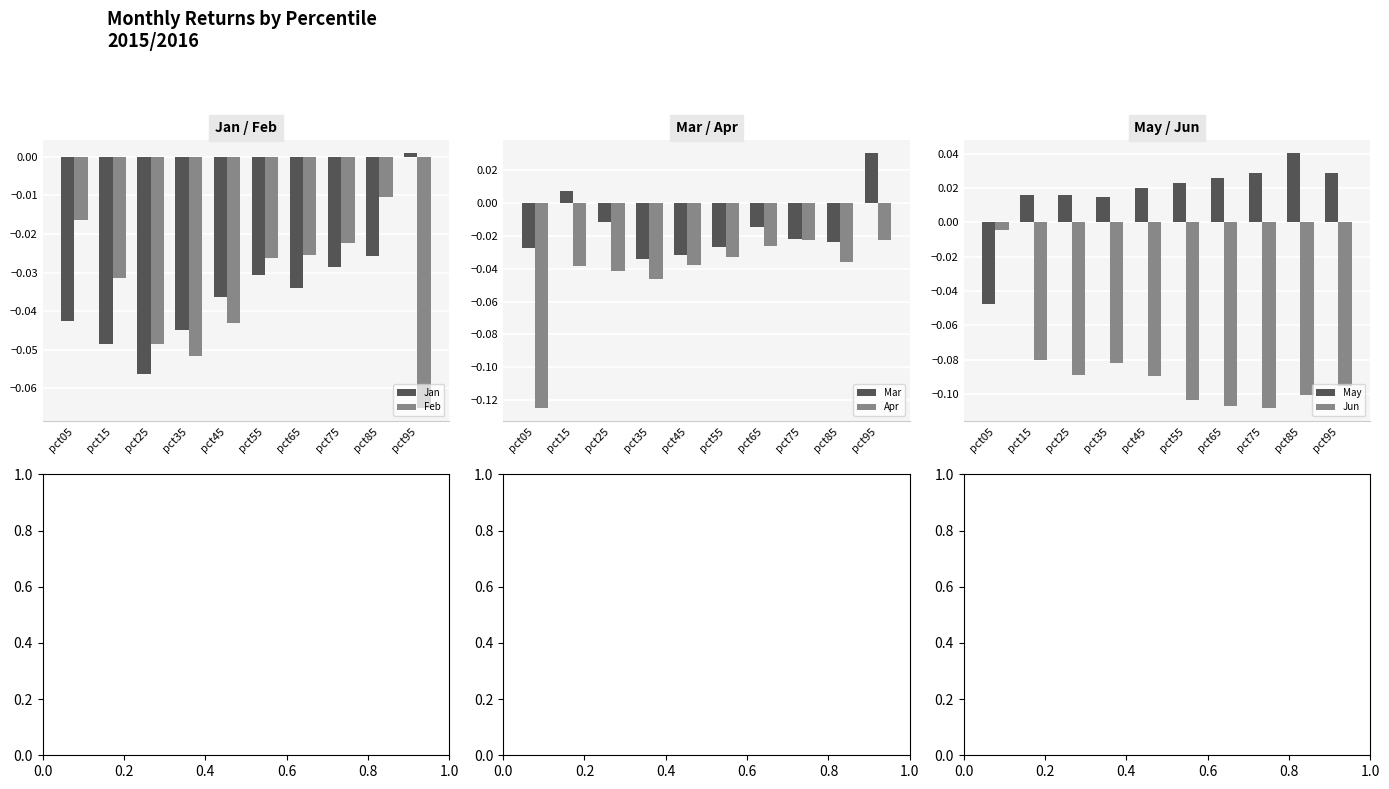

Is it true that Jun equals -0.2 at pct95?

False